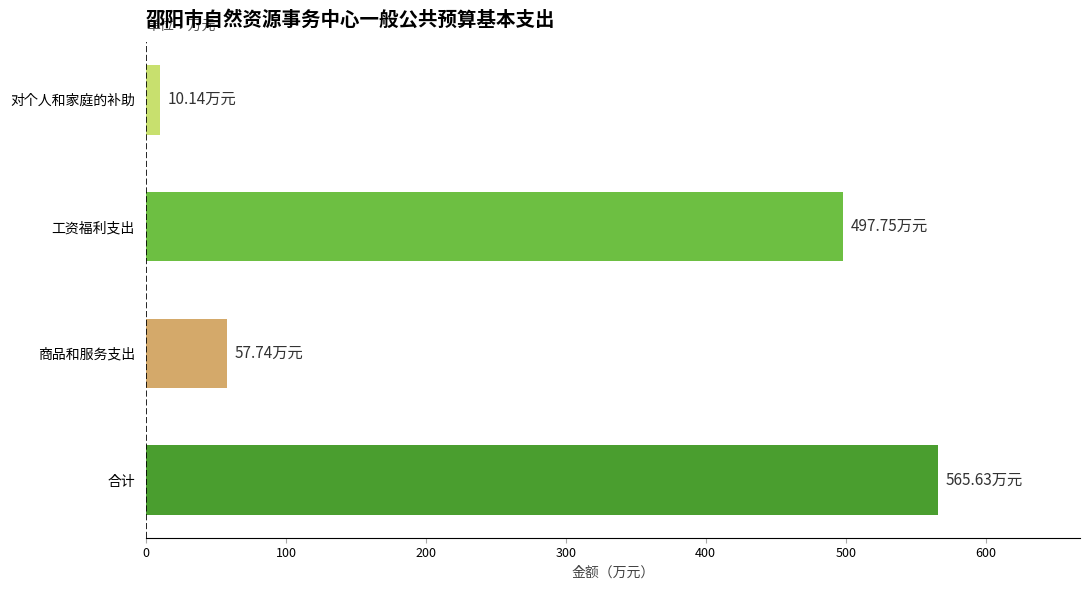

What is the label of the 4th bar from the bottom?

对个人和家庭的补助